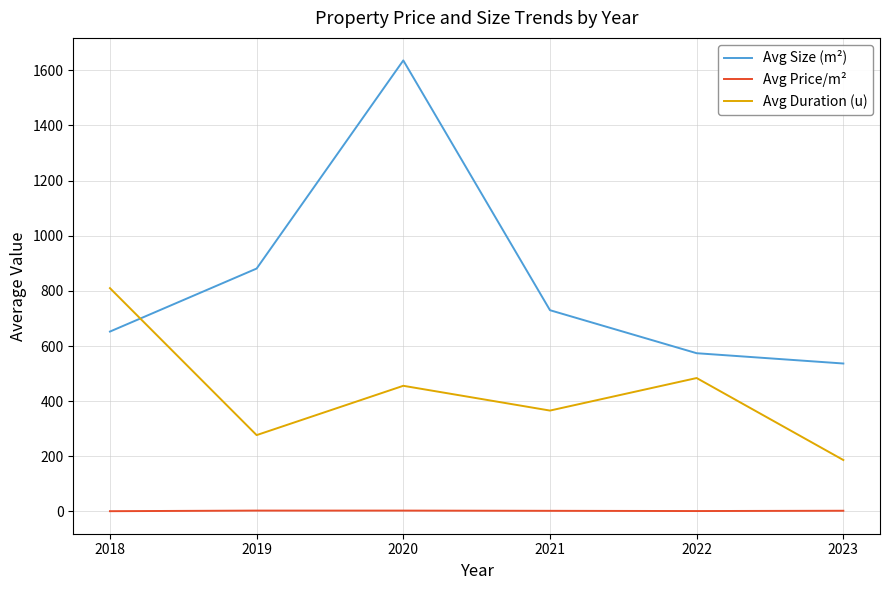

Which series has the largest range (max minus min)?

Avg Size (m²)